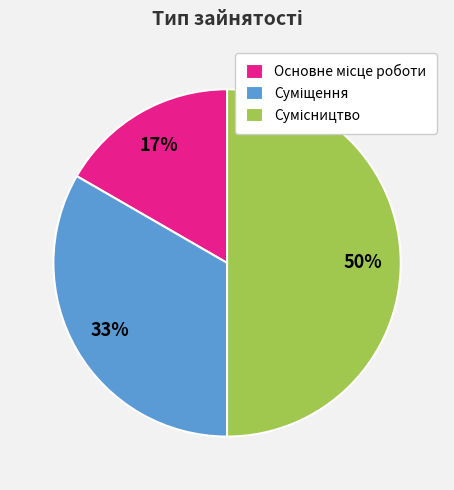

To the nearest percent, what is the average slice percentage?

33%